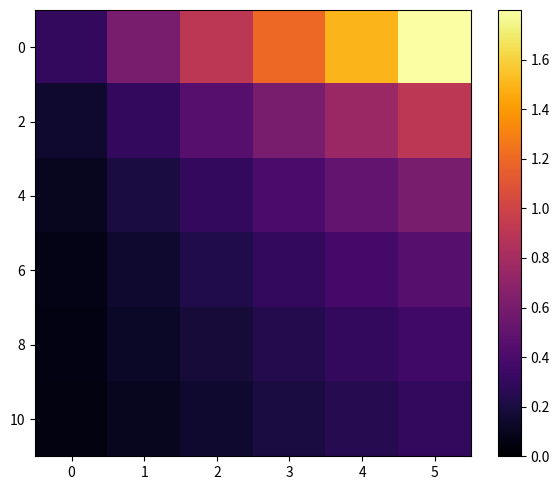

Reading left to right, what are all the values shown in this chart?

0: 0=0.3	1=0.6	2=0.9	3=1.2	4=1.5	5=1.8
2: 0=0.1	1=0.3	2=0.5	3=0.6	4=0.8	5=0.9
4: 0=0.1	1=0.2	2=0.3	3=0.4	4=0.5	5=0.6
6: 0=0.1	1=0.1	2=0.2	3=0.3	4=0.4	5=0.5
8: 0=0.1	1=0.1	2=0.2	3=0.2	4=0.3	5=0.4
10: 0=0.0	1=0.1	2=0.1	3=0.2	4=0.2	5=0.3